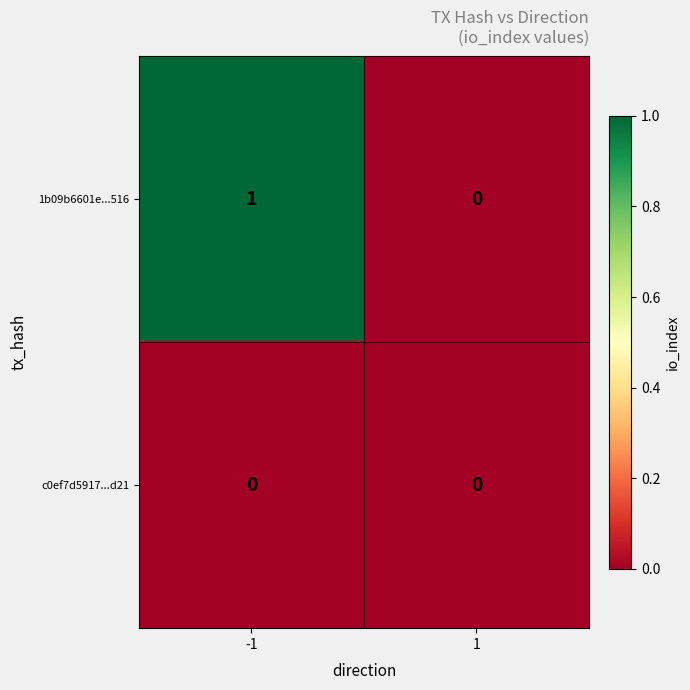

True or false: 1b09b6601e...516 has a value of 0 at 1.

True